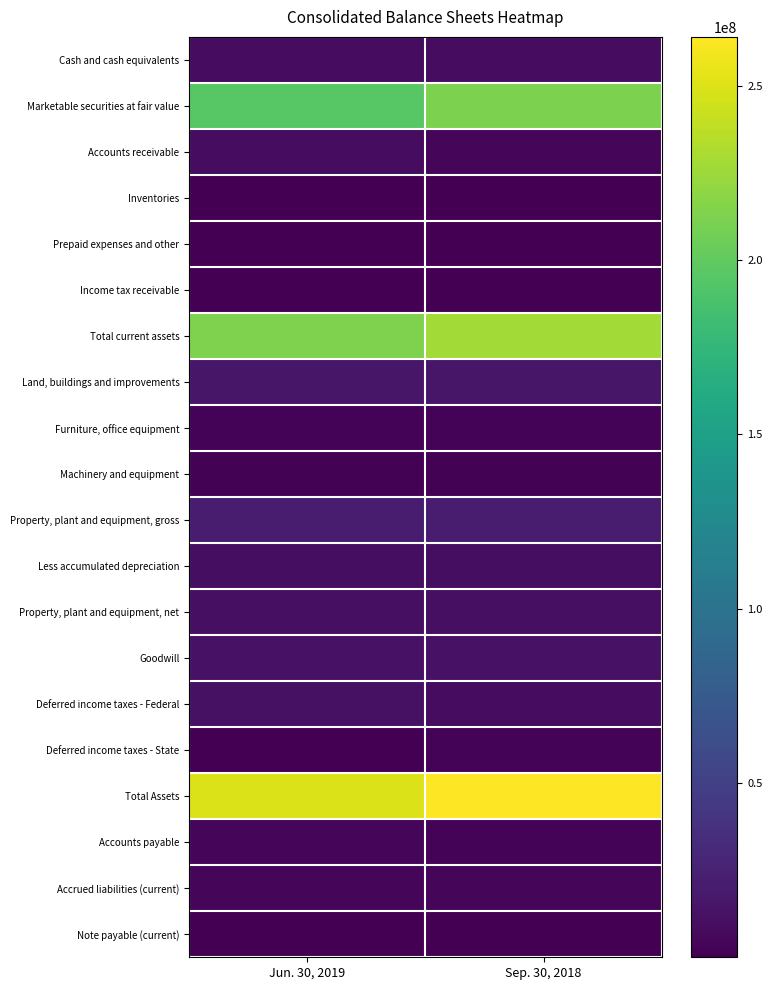

At how many categories does at least one series exceed 252207456?

1